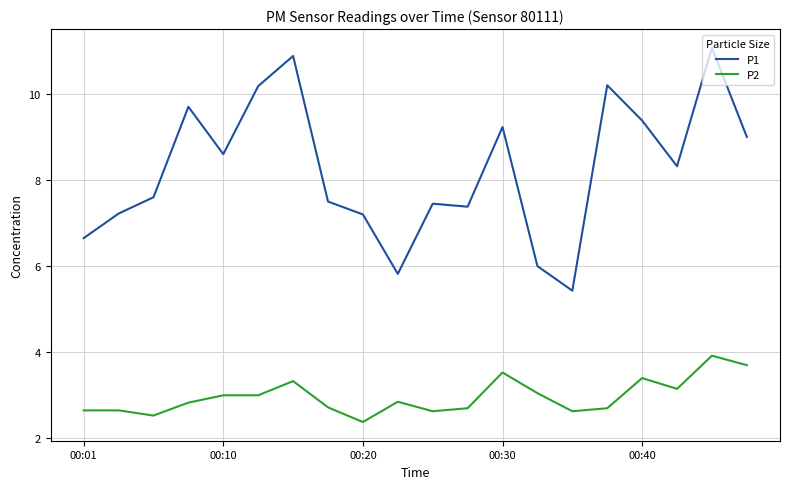

Which series has the widest spread of values?

P1